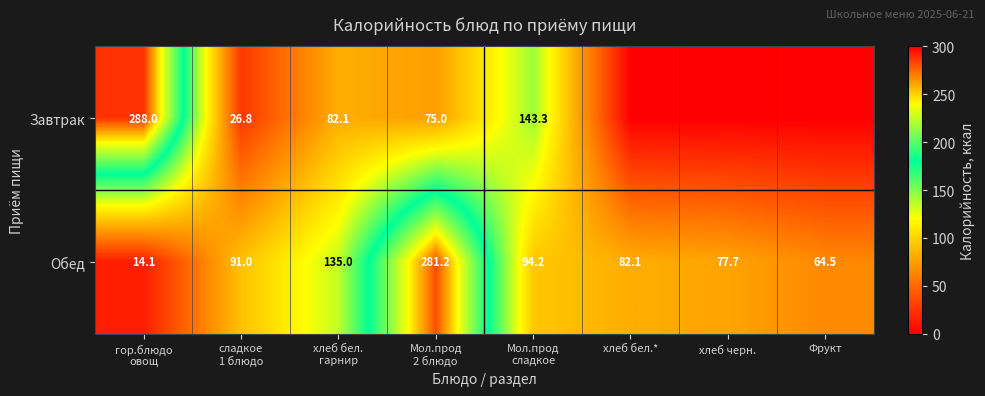

What is the maximum value for Обед?

281.2